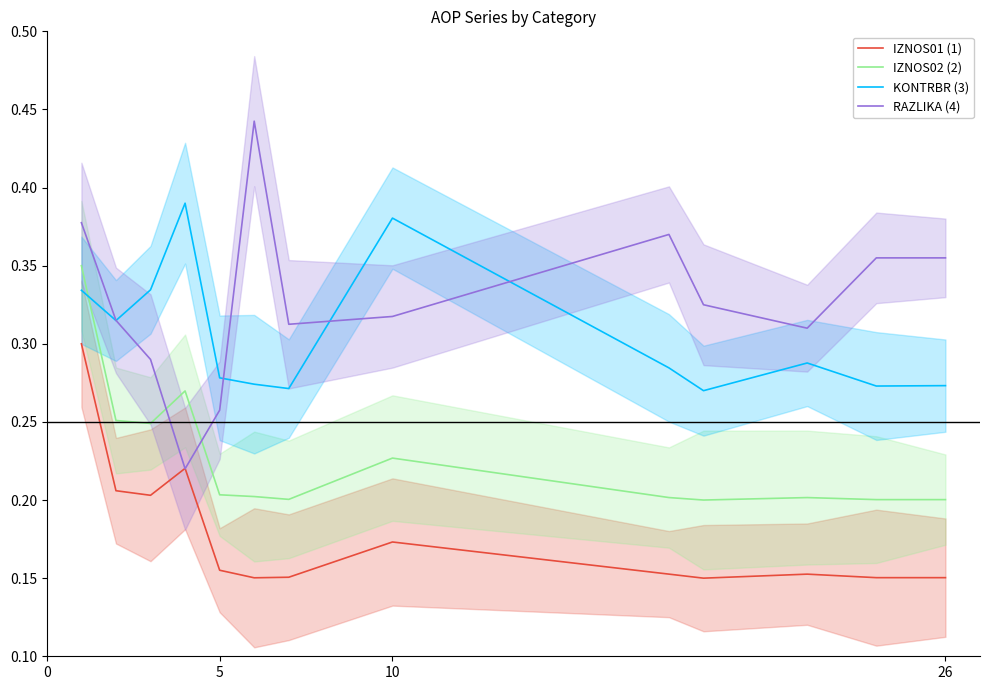

In KONTRBR (3), how many points are lower than both neighbors (excluding endpoints)?

4